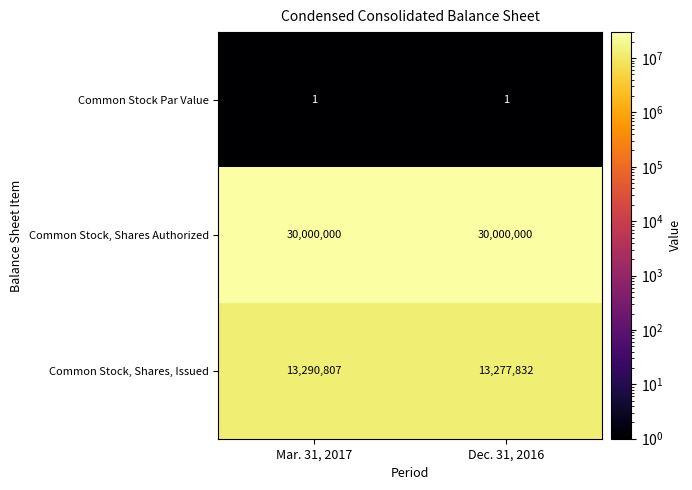

Which series has the widest spread of values?

Common Stock, Shares, Issued